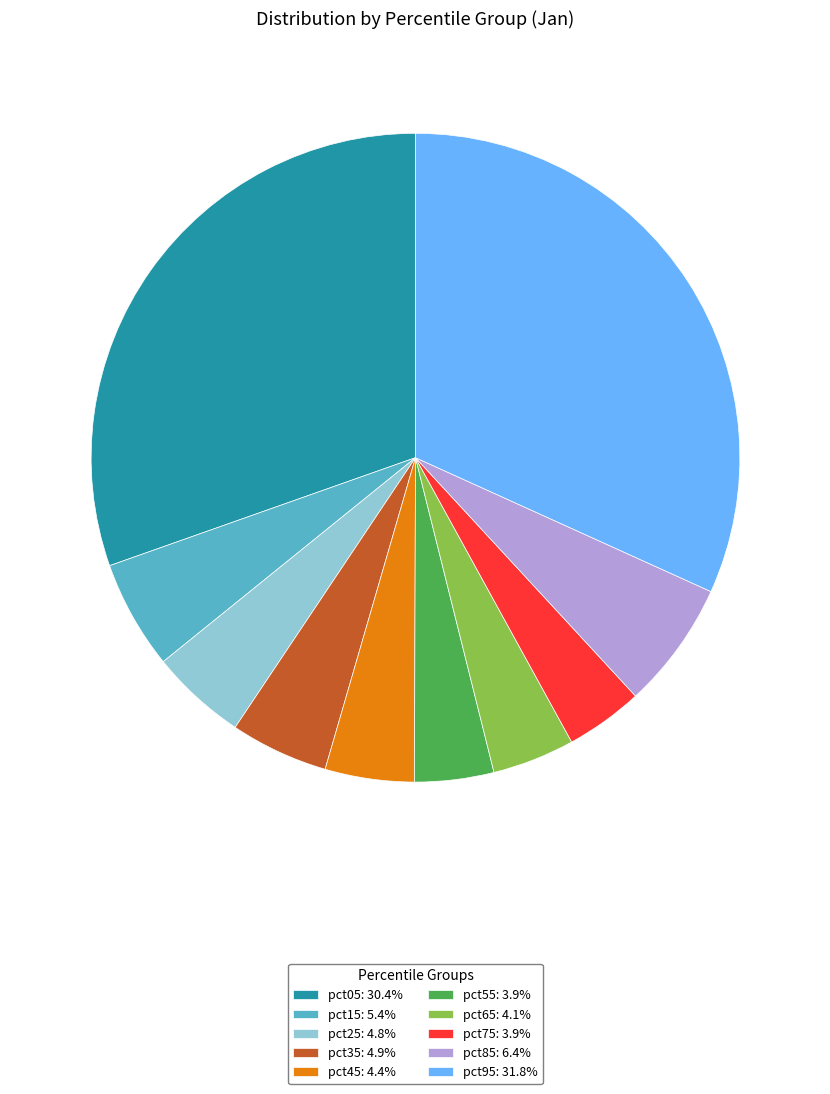

Is there a majority slice in this chart?

No